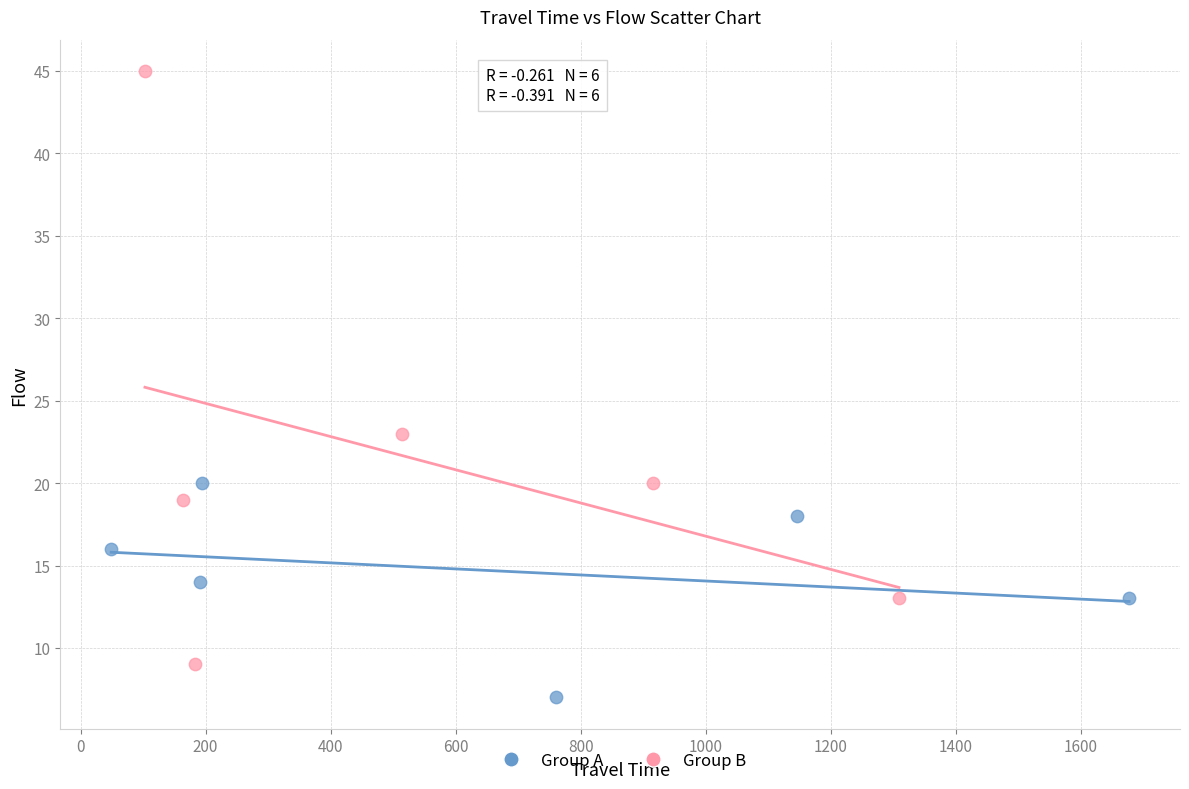

Which series reaches the maximum Y coordinate?

Group B